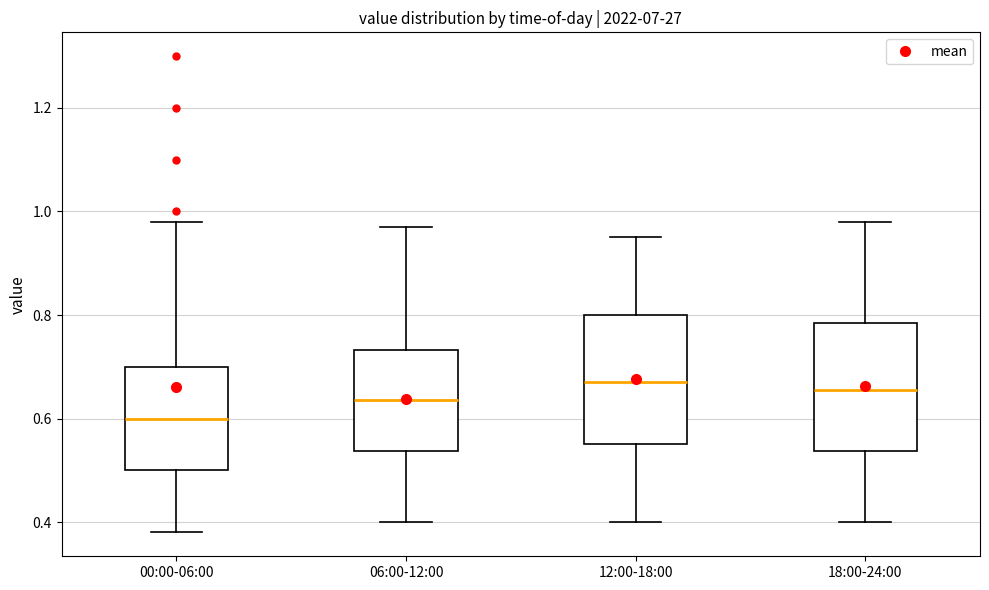

Where does the upper whisker of the box for 18:00-24:00 end on the y-axis? The values are not printed on the chart, so give them approximately, as read against the axis.

0.98